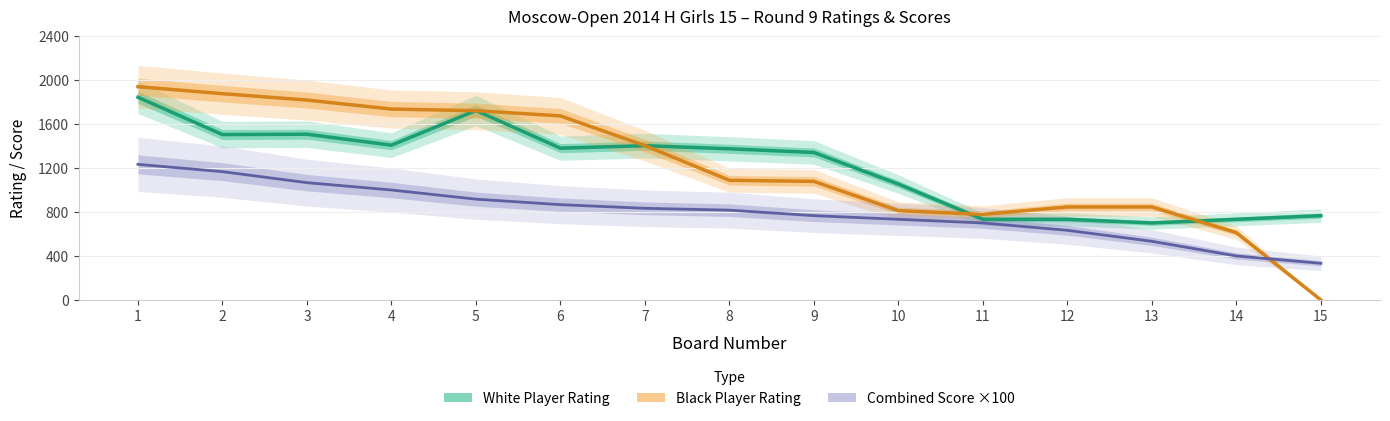

What is the value of the White Player Rating point at the 1st from the left?

1843.3